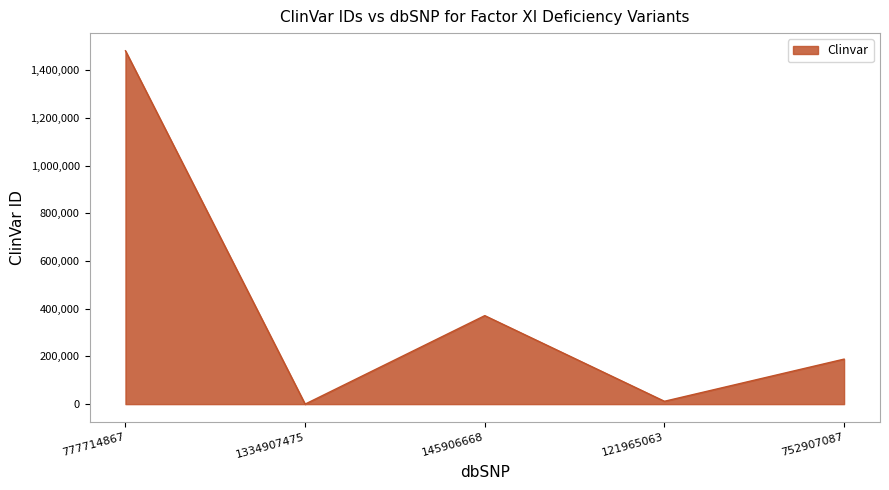

What is the change in value from 1334907475 to 121965063?

+11891